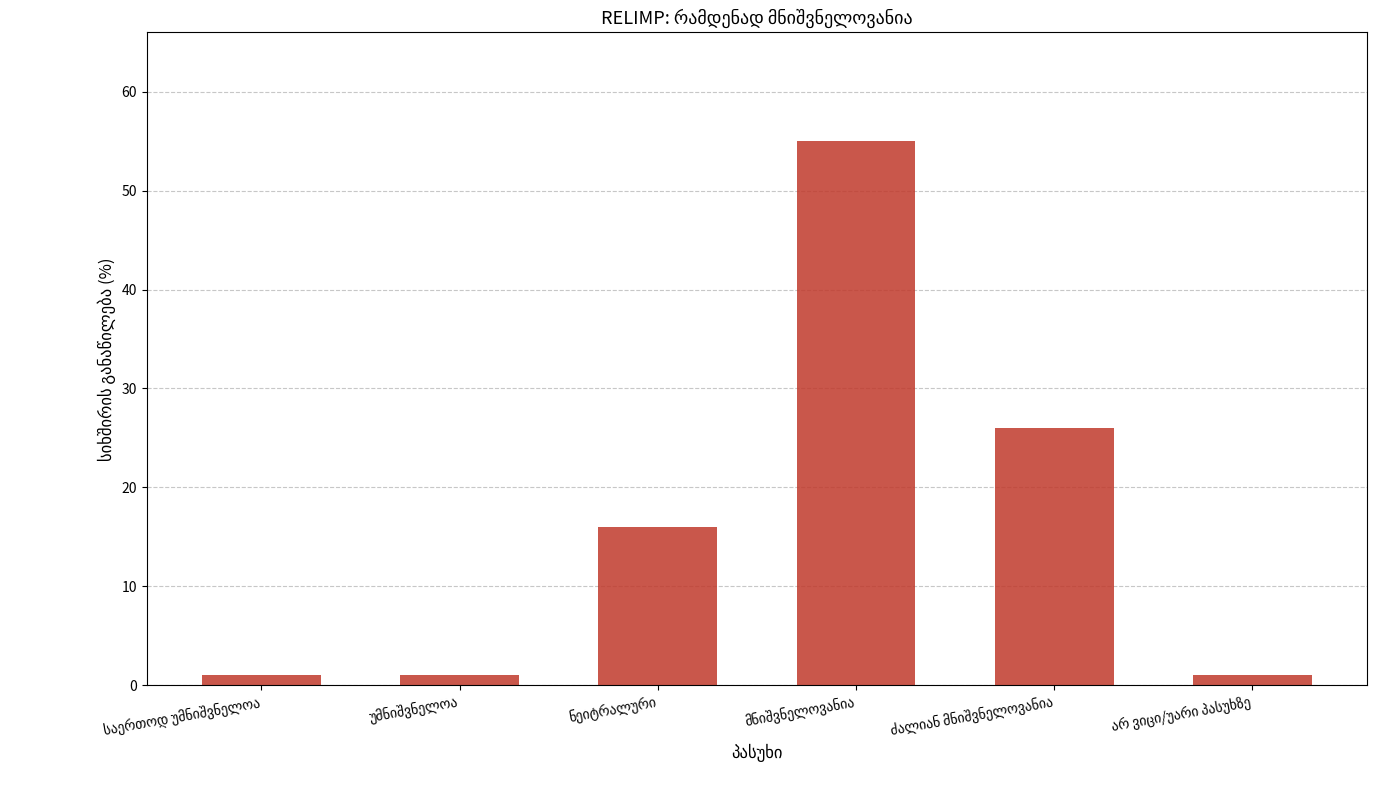

Reading left to right, what are all the values shown in this chart?

1	1	16	55	26	1